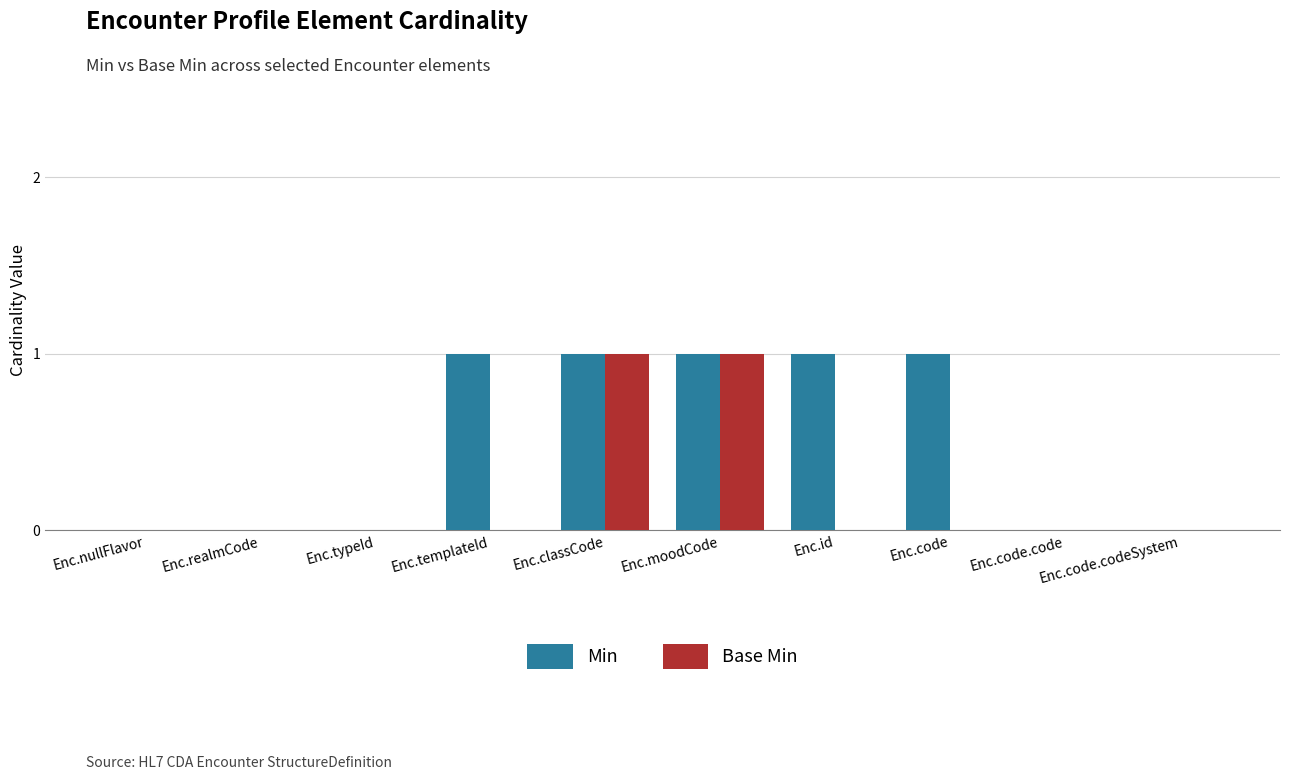

Reading left to right, transcribe all the data shown in this chart.

Min: Enc.nullFlavor=0	Enc.realmCode=0	Enc.typeId=0	Enc.templateId=1	Enc.classCode=1	Enc.moodCode=1	Enc.id=1	Enc.code=1	Enc.code.code=0	Enc.code.codeSystem=0
Base Min: Enc.nullFlavor=0	Enc.realmCode=0	Enc.typeId=0	Enc.templateId=0	Enc.classCode=1	Enc.moodCode=1	Enc.id=0	Enc.code=0	Enc.code.code=0	Enc.code.codeSystem=0